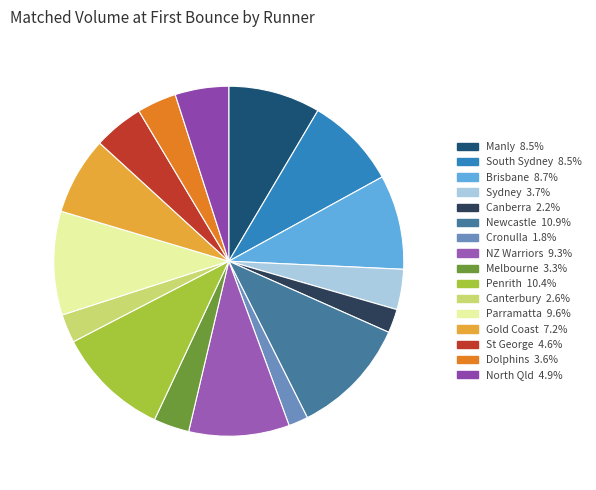

Count the number of slices in the pie.

16